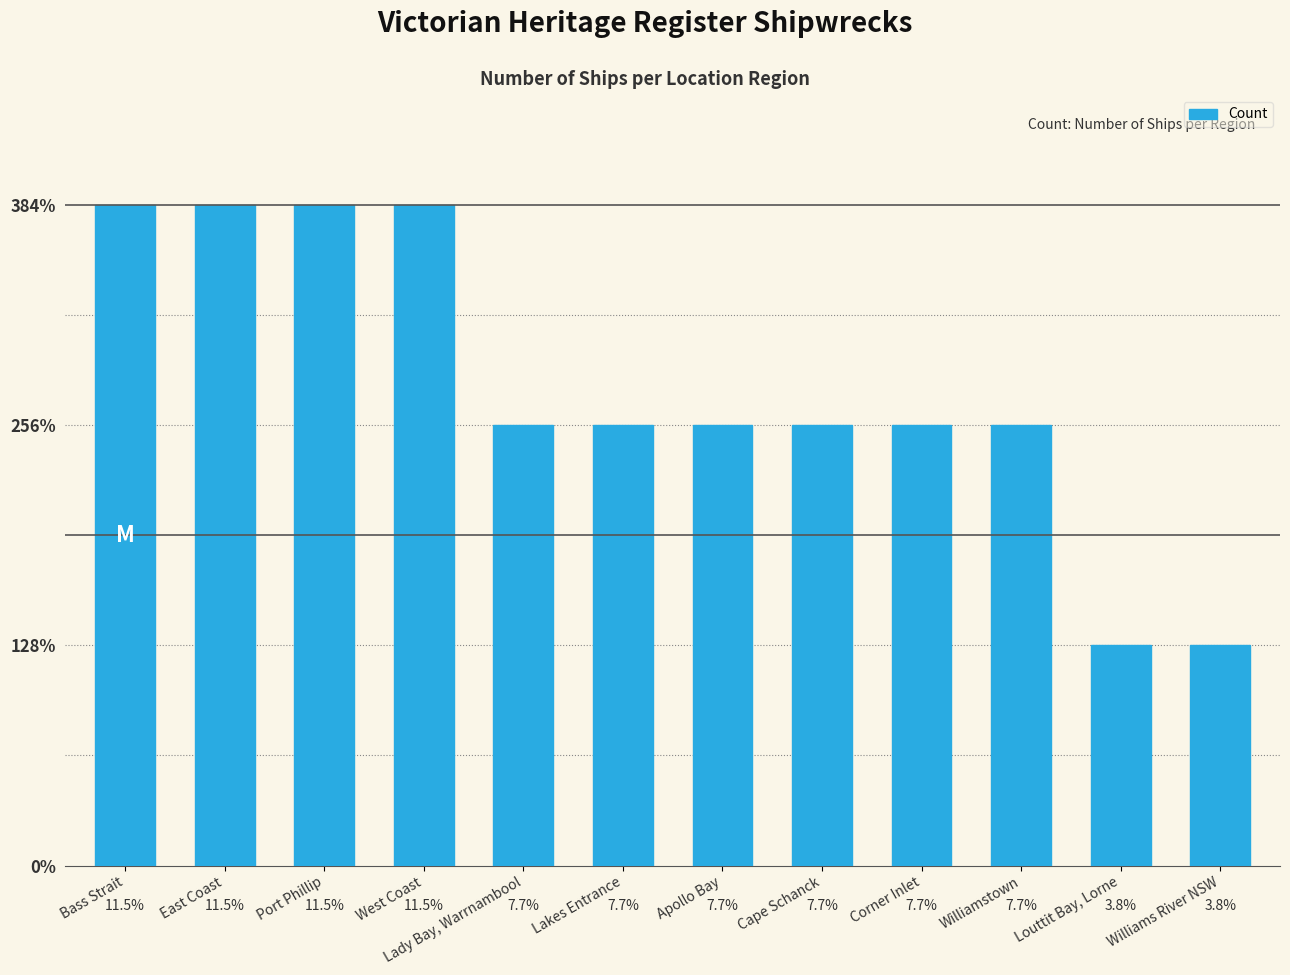

Are the bars grouped side by side (vs. stacked)?

No